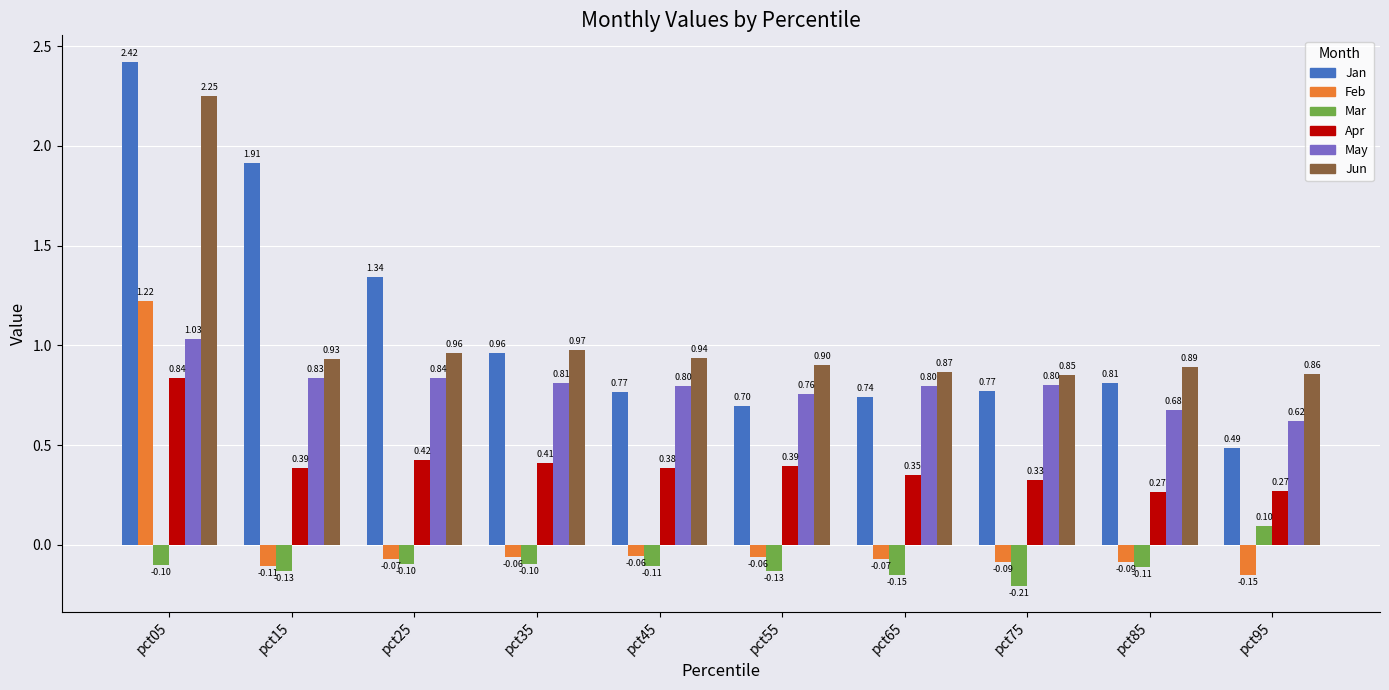

What is the difference between the Feb values at pct05 and pct95?

1.4